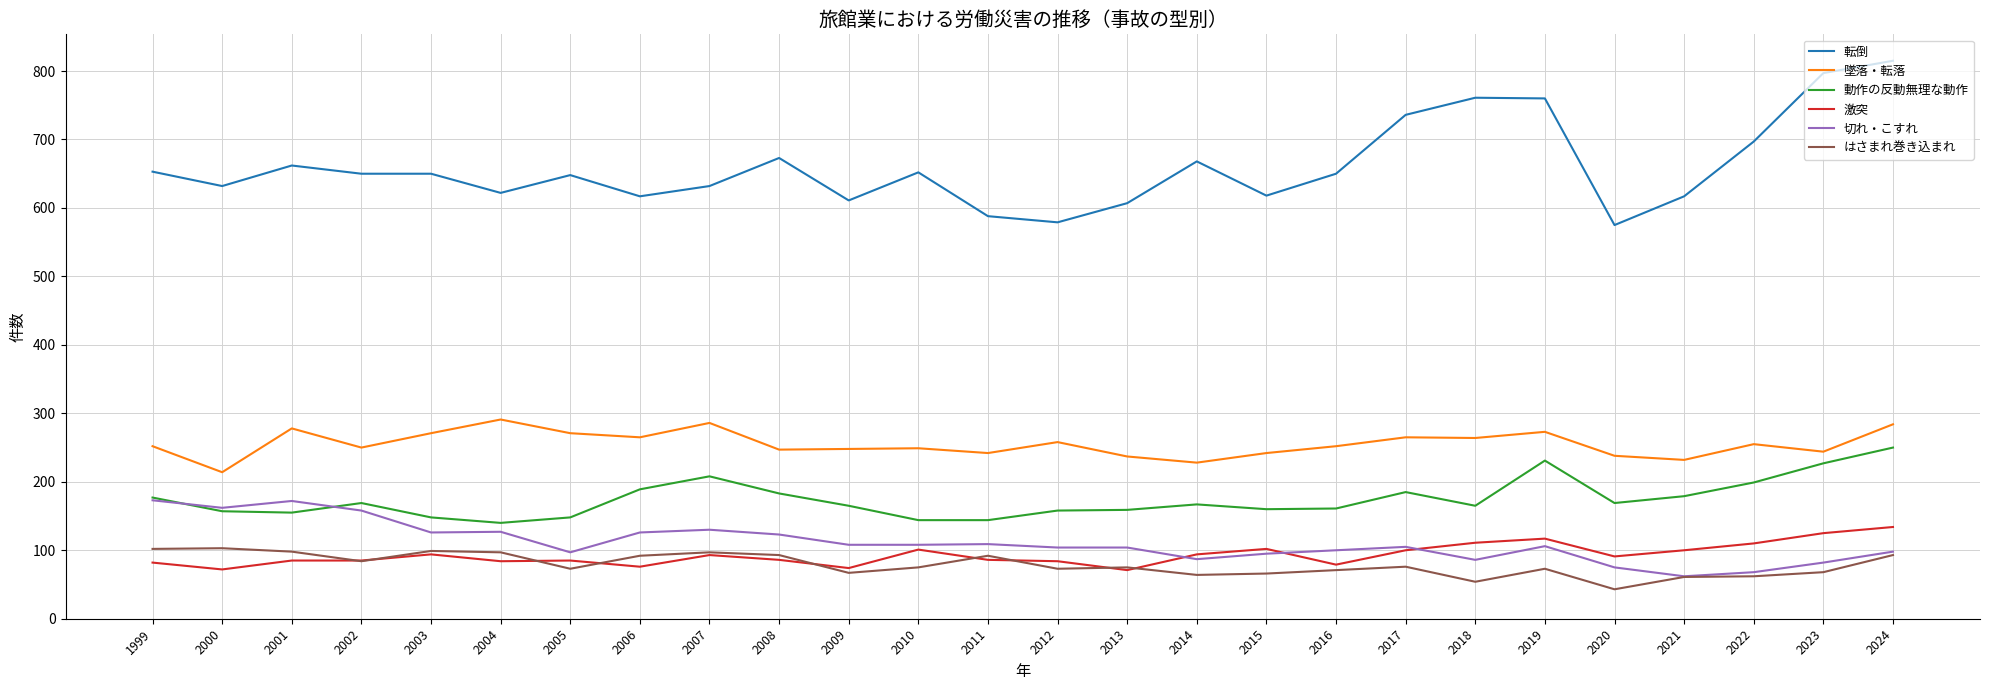

What is the sum of the 激突 values at 2016 and 2006?

155